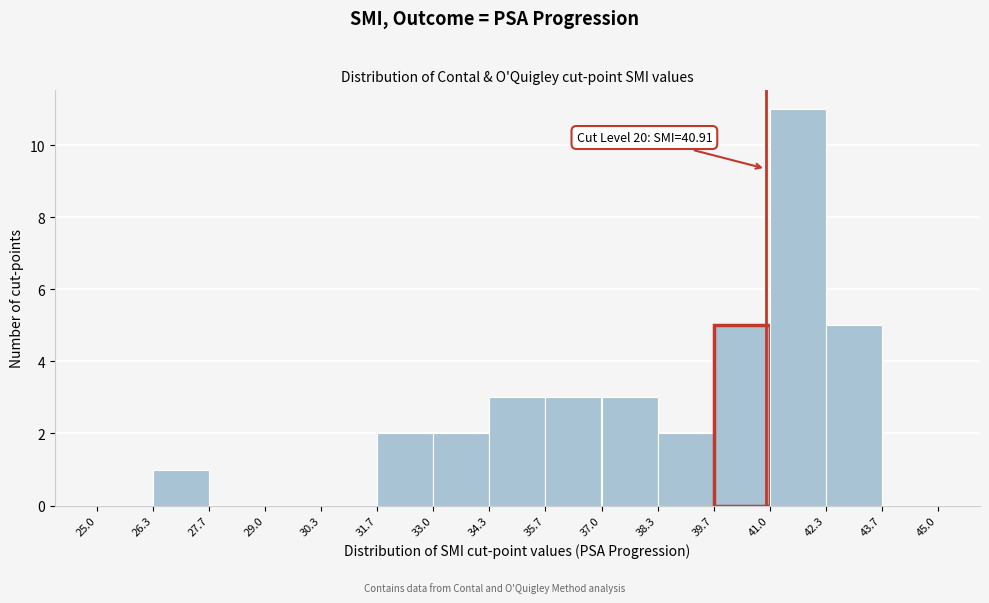

Which range on the x-axis has the tallest bar?

41.0 to 42.3